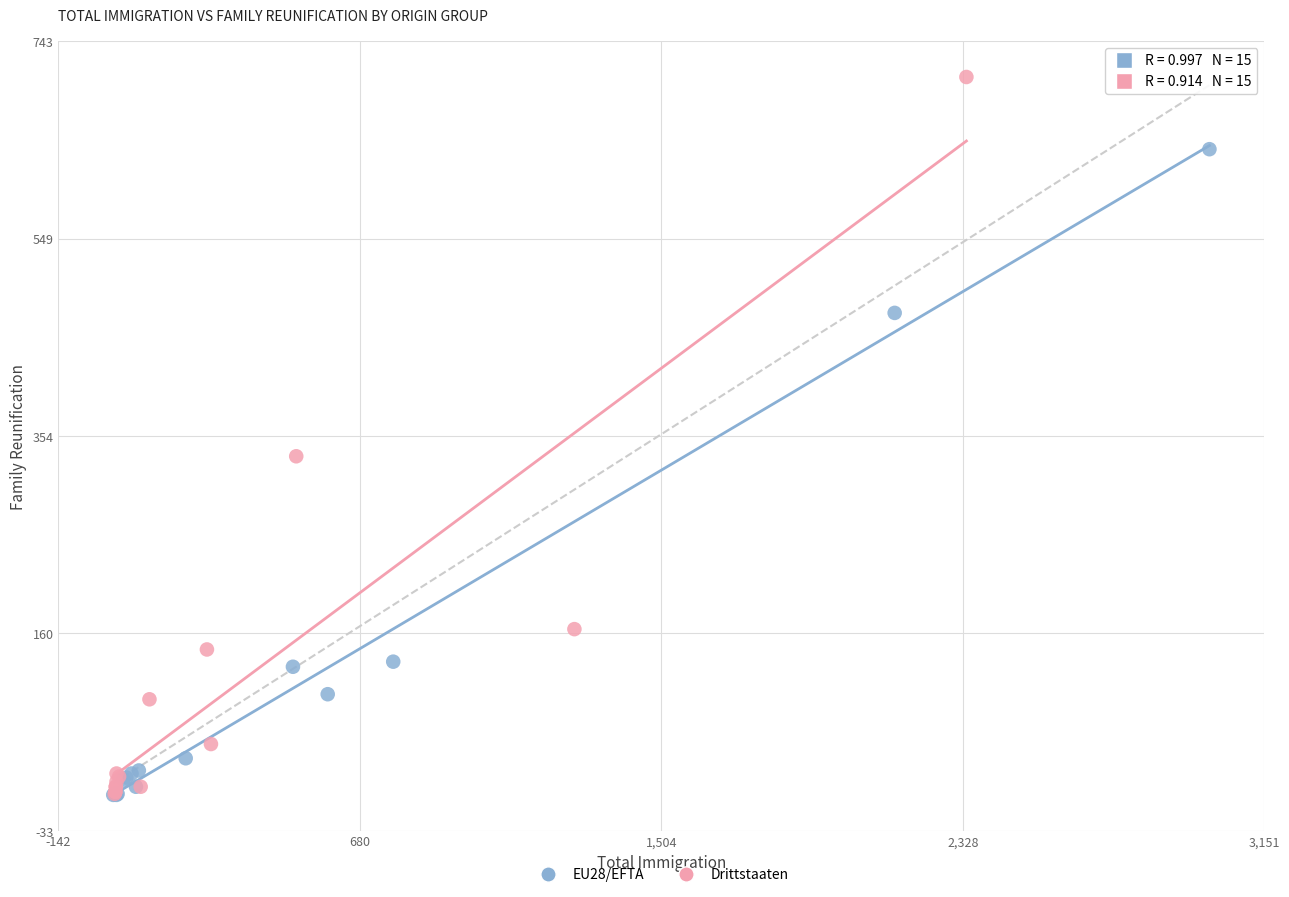

Which series contains the highest Y value?

Drittstaaten